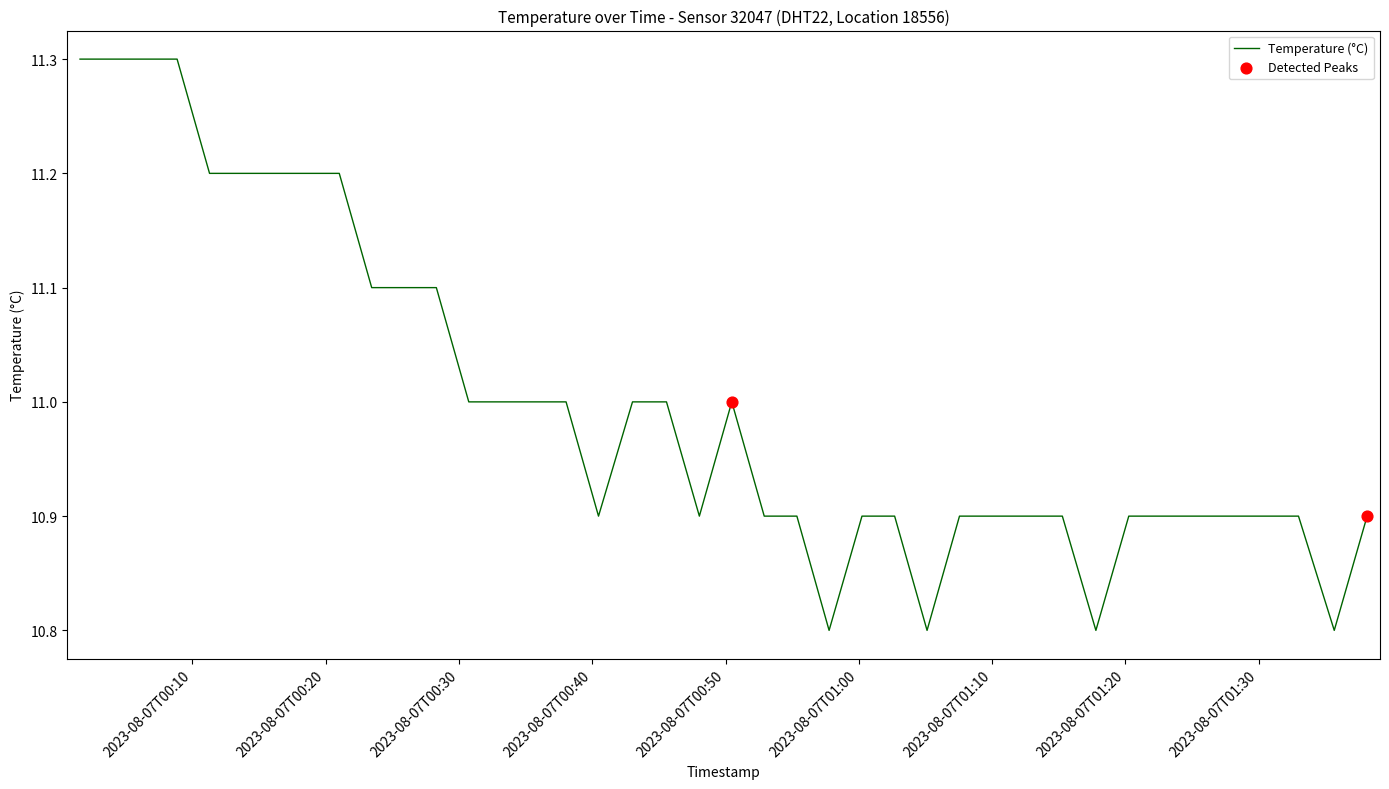

What is the difference between the maximum and minimum values?

0.5